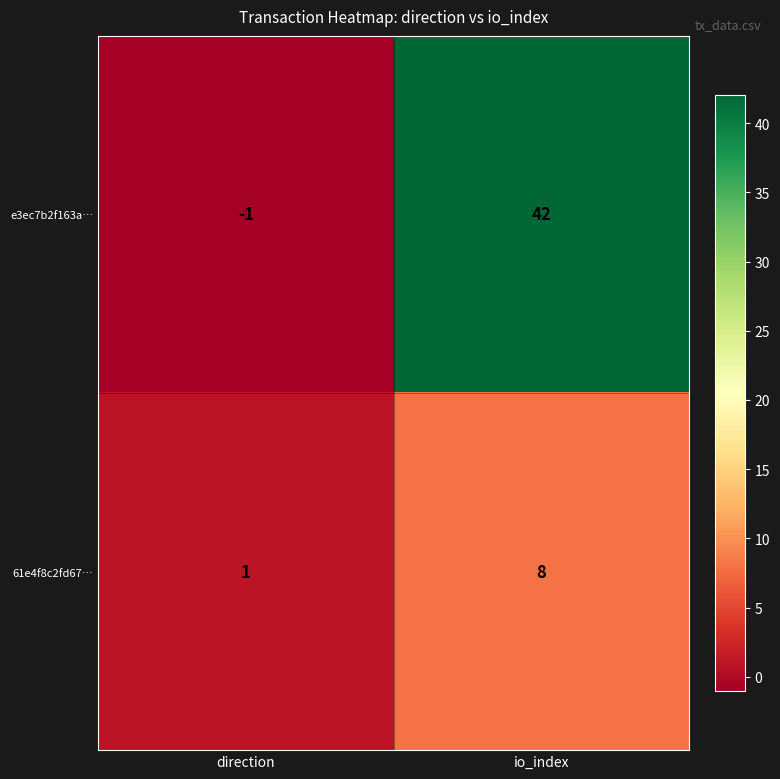

Reading left to right, extract all data points from this chart.

e3ec7b2f163a…: -1	42
61e4f8c2fd67…: 1	8